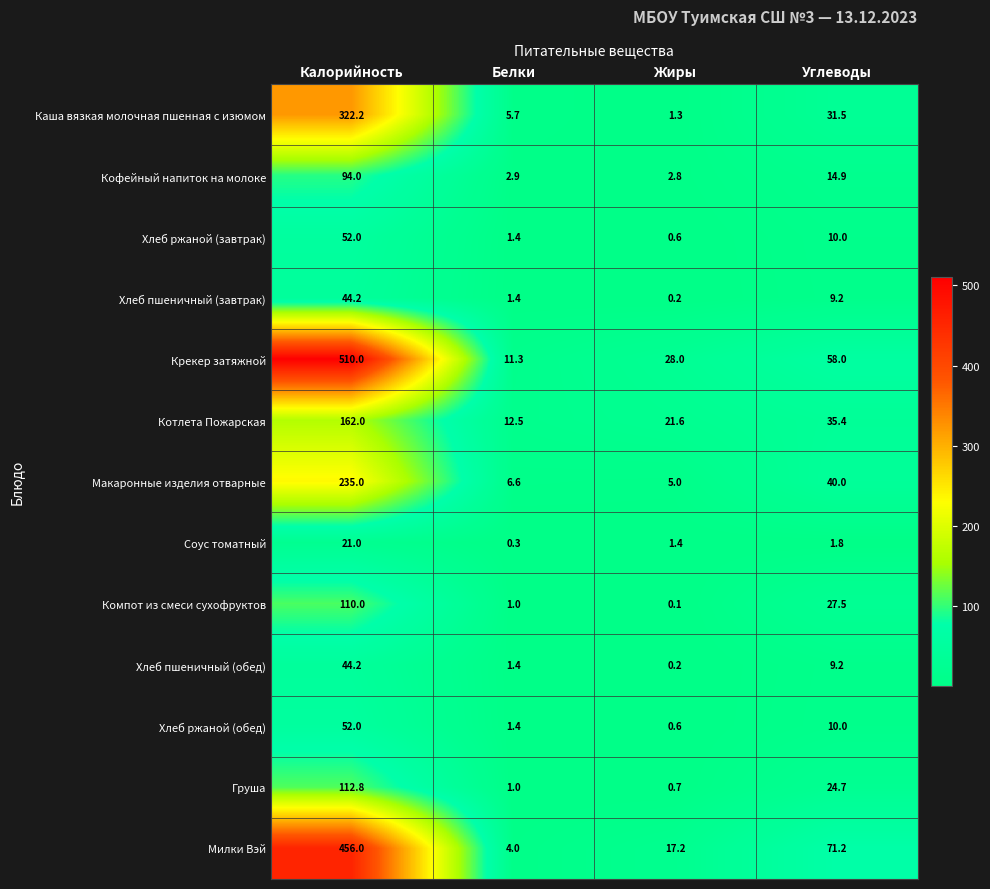

What is the lowest value of the Хлеб ржаной (завтрак) series?

0.6